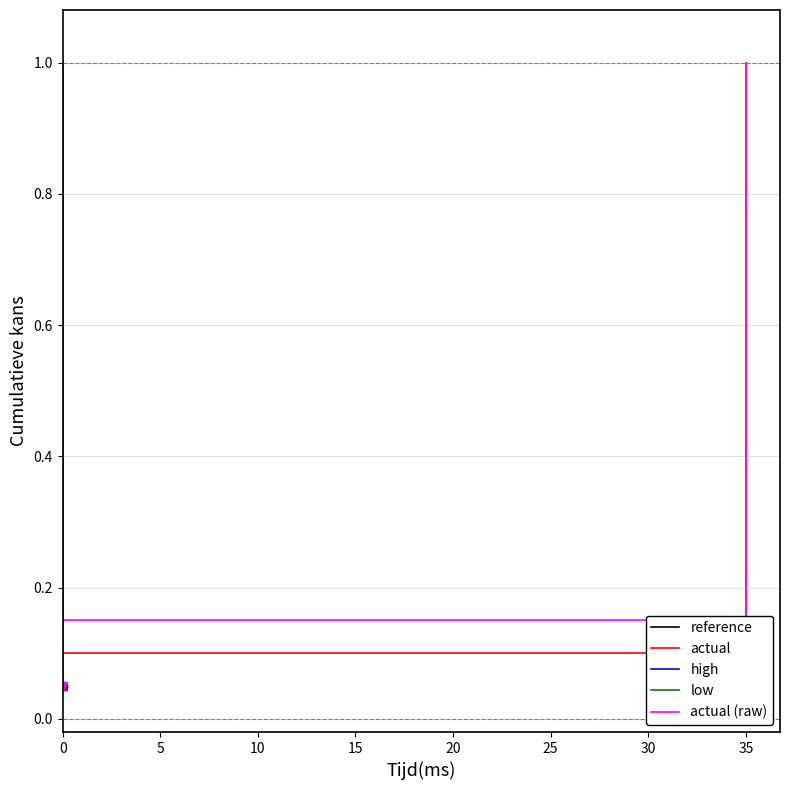

What is the minimum value for actual?

0.1